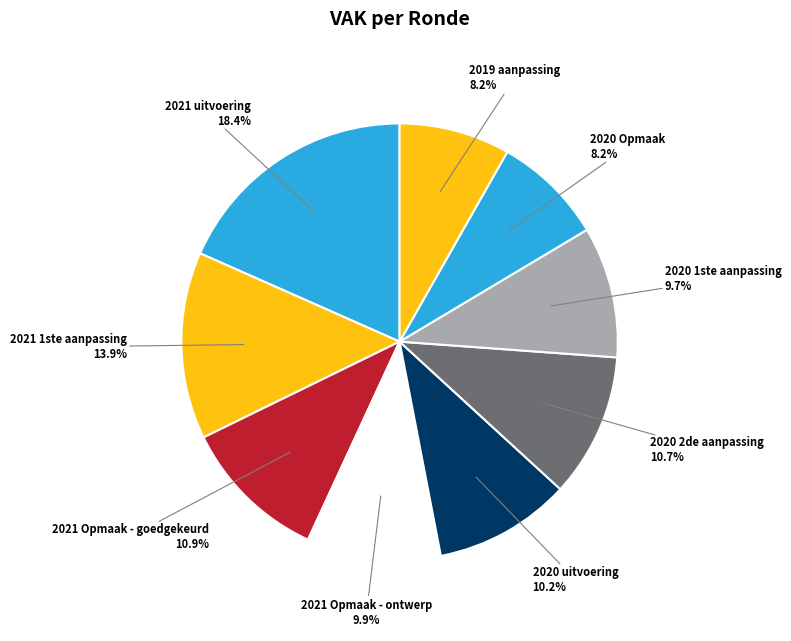

What is the largest slice in the pie chart?

2021 uitvoering